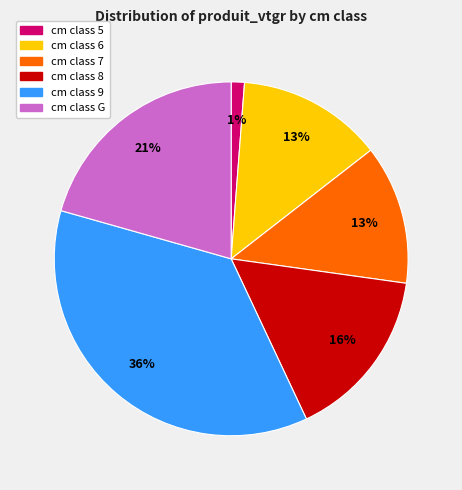

Is there any slice that represents more than half of the pie?

No